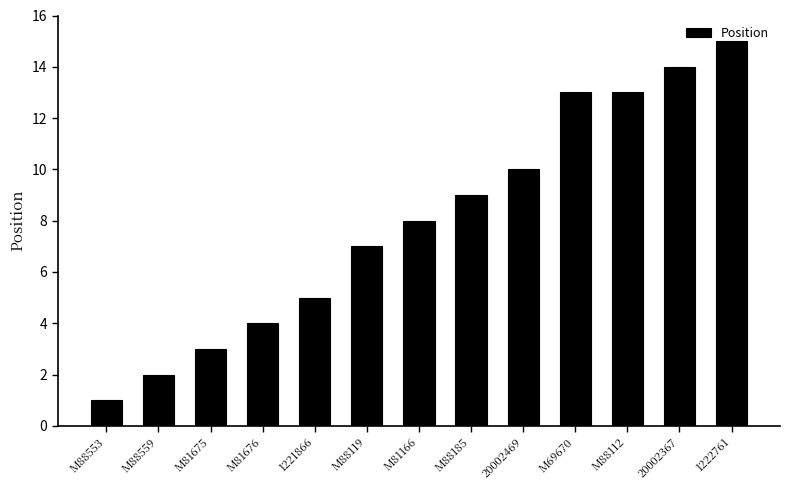

The chart shows a value of 13 at M88112. True or false?

True